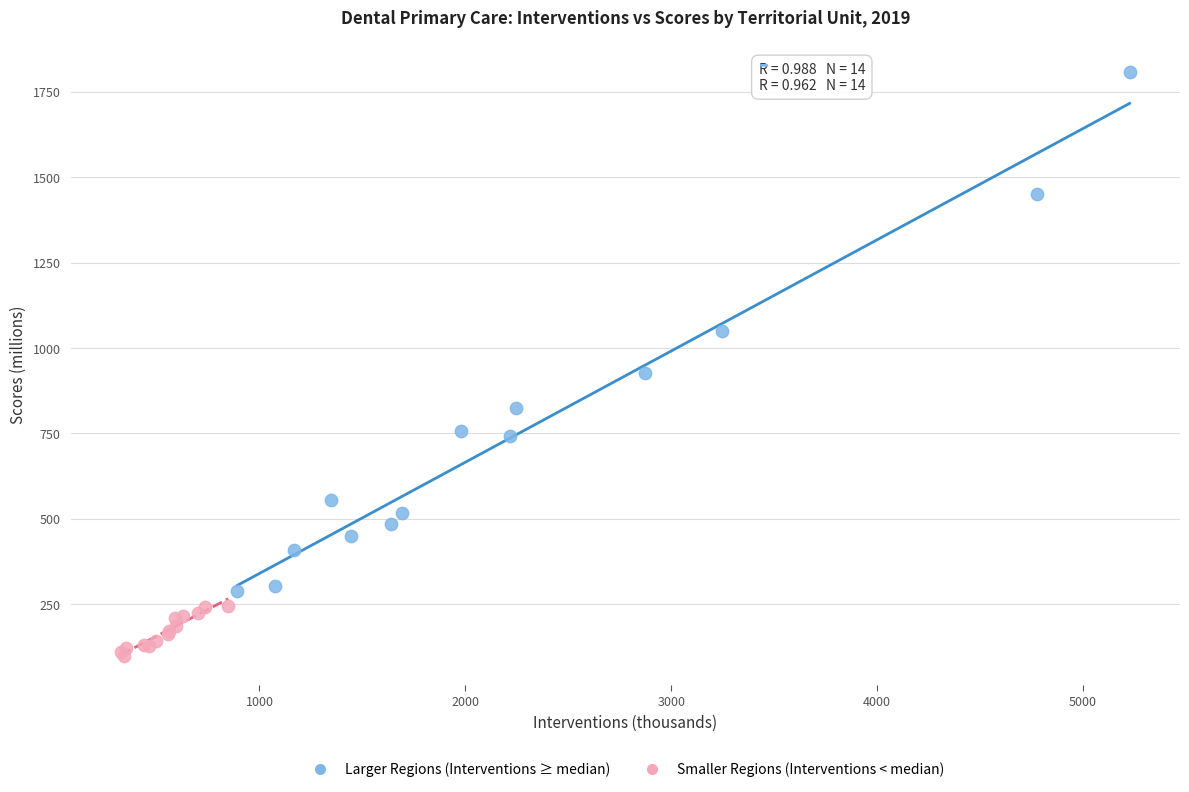

Which series reaches the maximum Y coordinate?

Larger Regions (Interventions ≥ median)